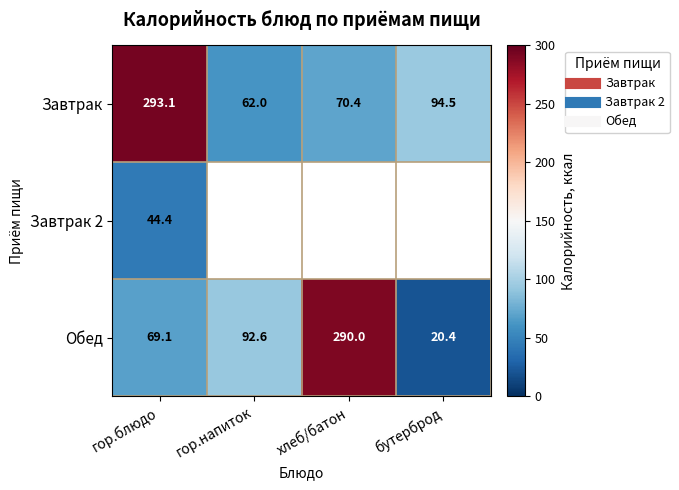

Which series has the widest spread of values?

Обед